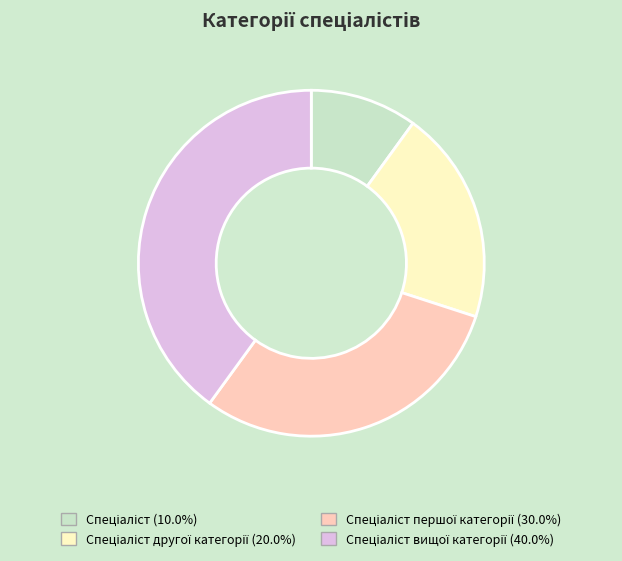

Count the number of slices in the pie.

4